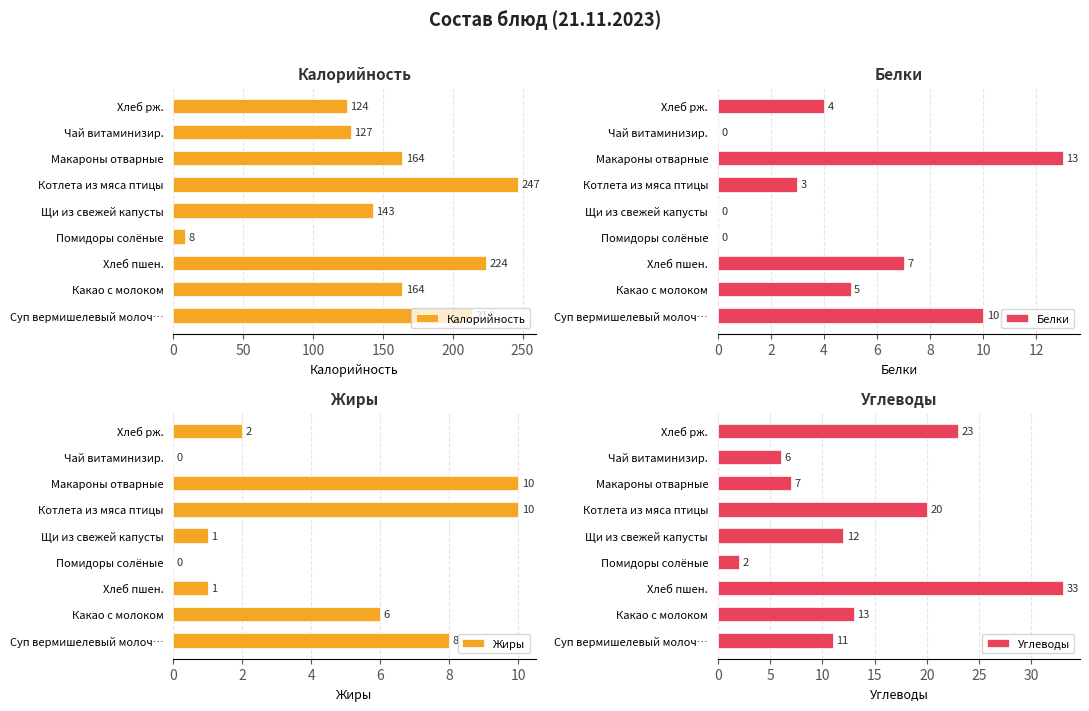

Rank the categories by Углеводы value from highest to lowest.

Хлеб пшен., Хлеб рж., Котлета из мяса птицы, Какао с молоком, Щи из свежей капусты, Суп вермишелевый молоч…, Макароны отварные, Чай витаминизир., Помидоры солёные